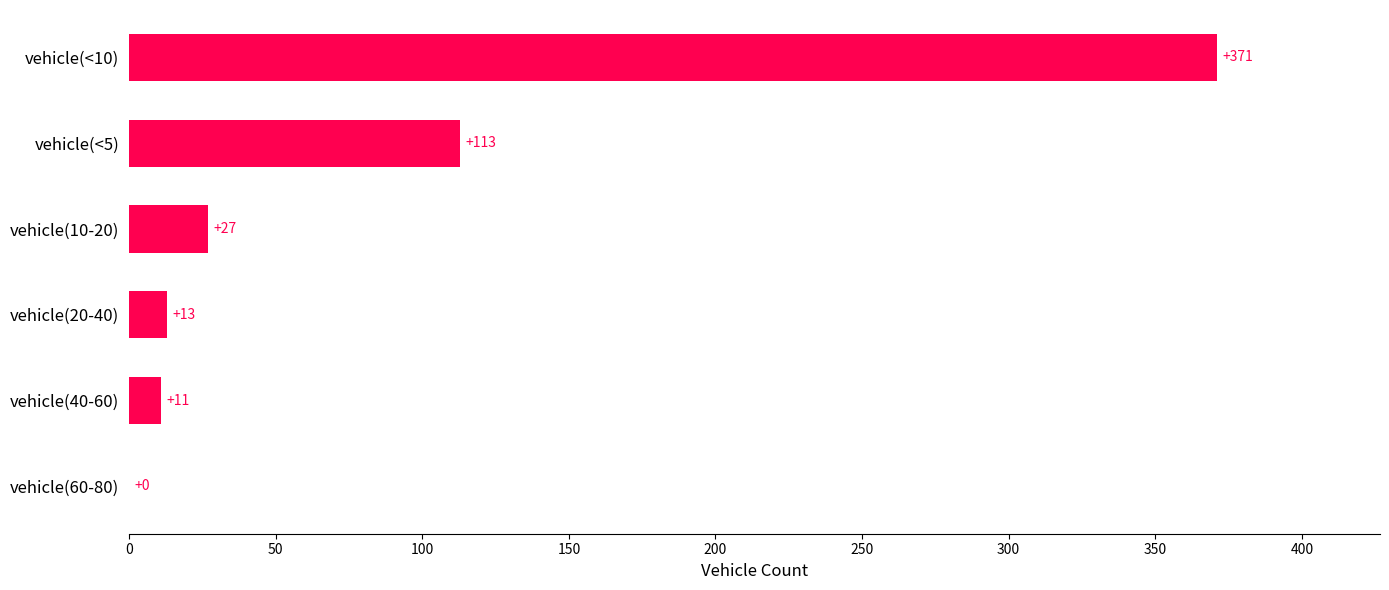

Approximately how many times larger is the value at vehicle(<10) compared to vehicle(10-20)?

13.7